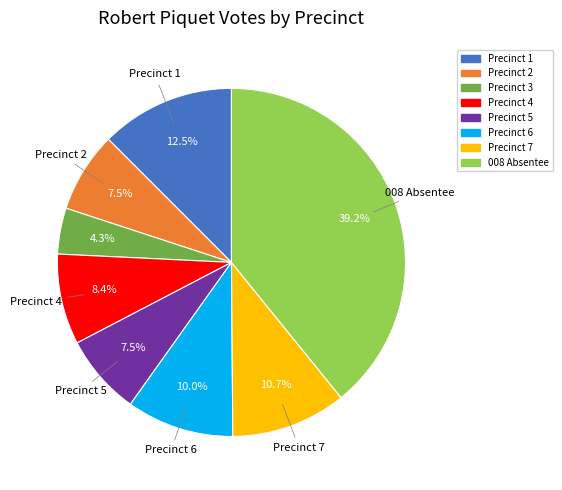

Combined, do Precinct 4 and Precinct 3 account for over 50%?

No